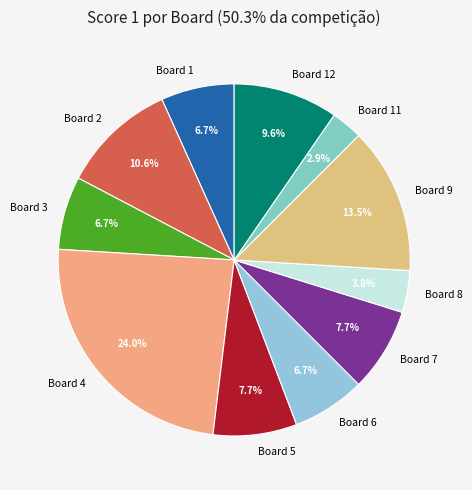

How many slices are in this pie chart?

11